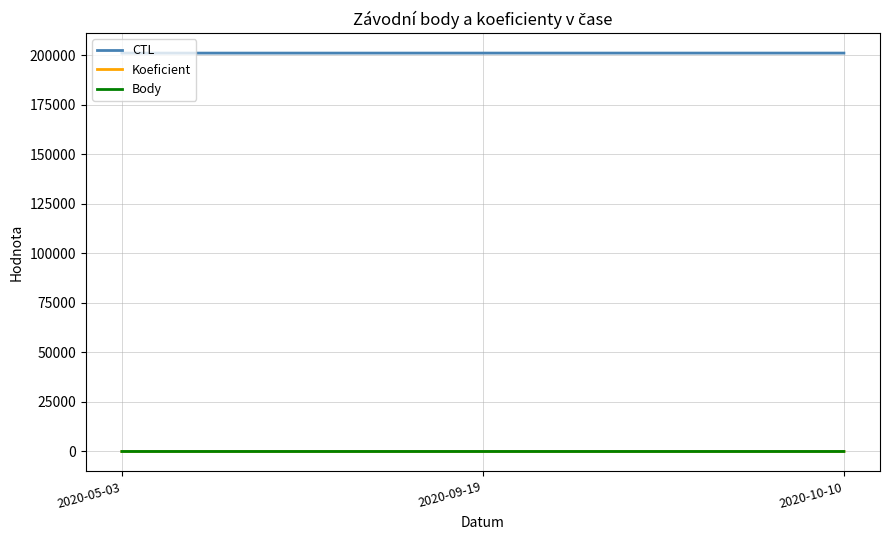

What is the highest value of the CTL series?

201216.0